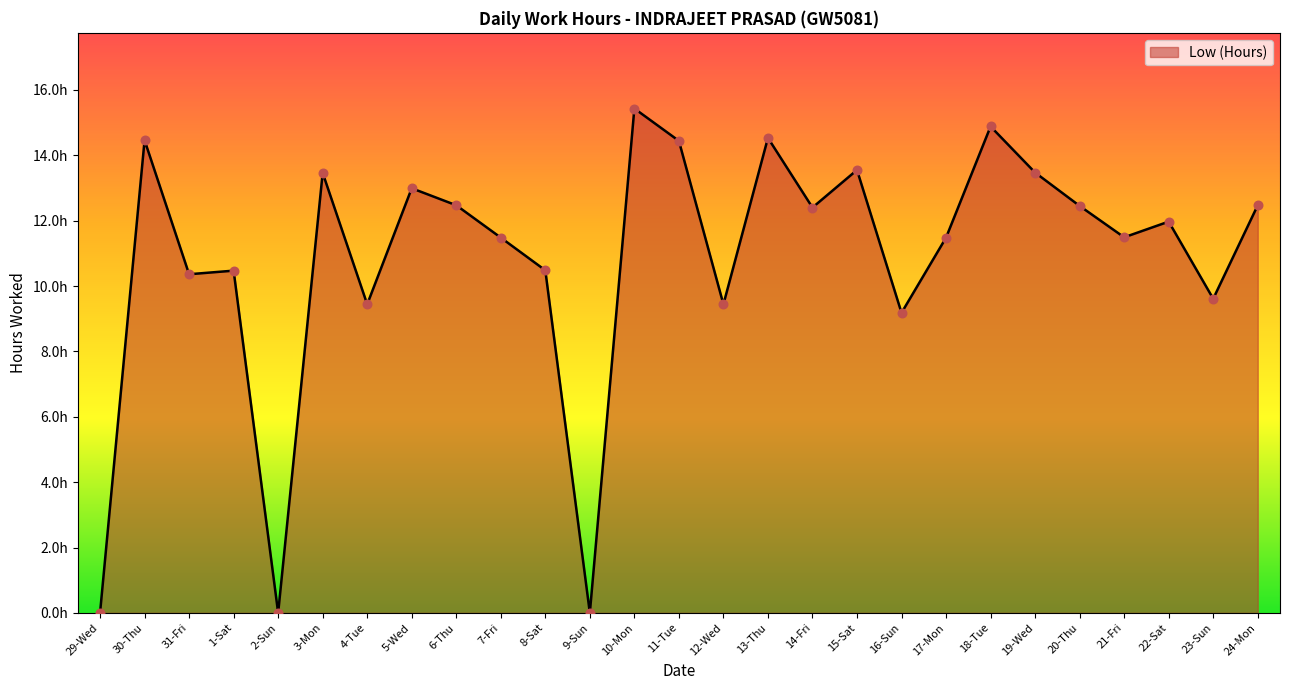

Which has a higher value, 18-Tue or 11-Tue?

18-Tue